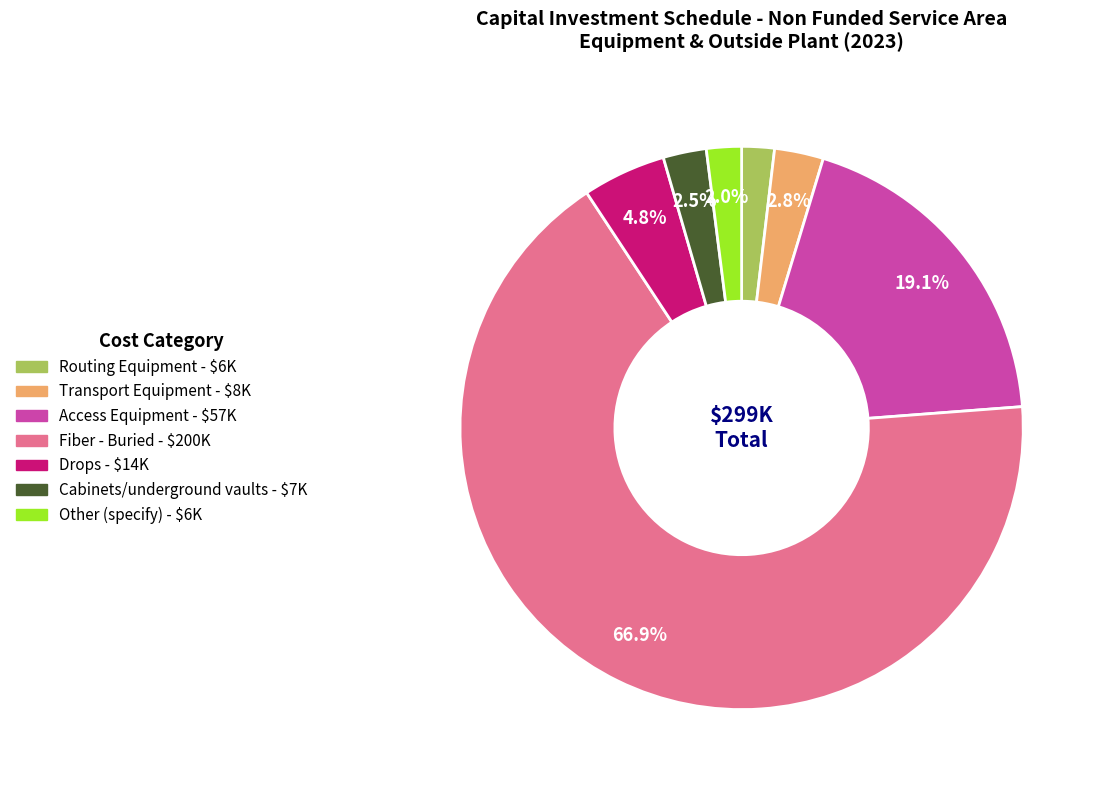

How many segments does this pie chart have?

7